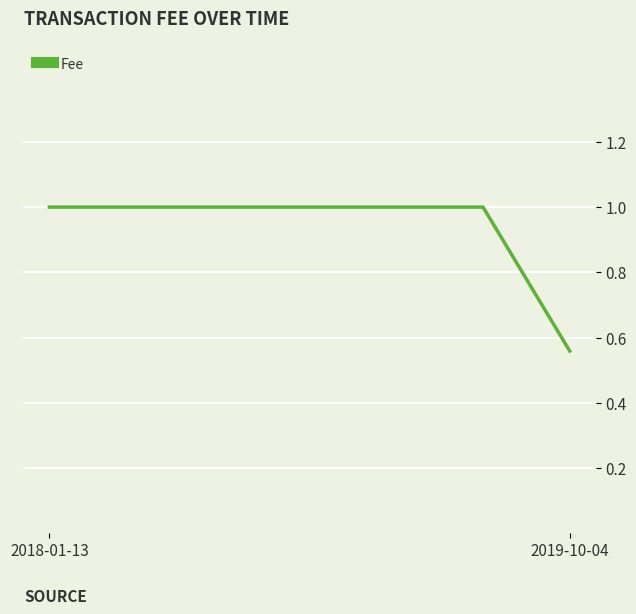

What is the difference between the maximum and minimum values?

0.4